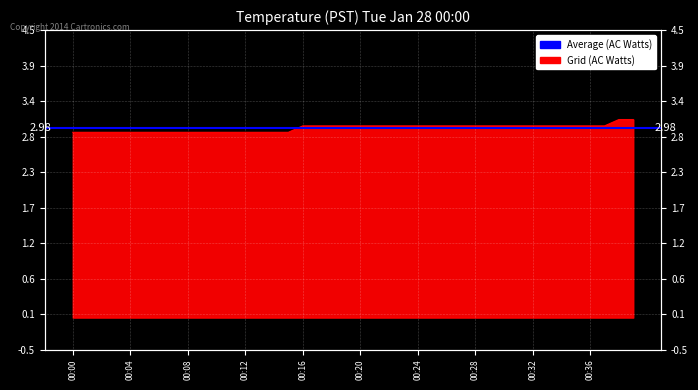

What is the sum of all values?

118.6